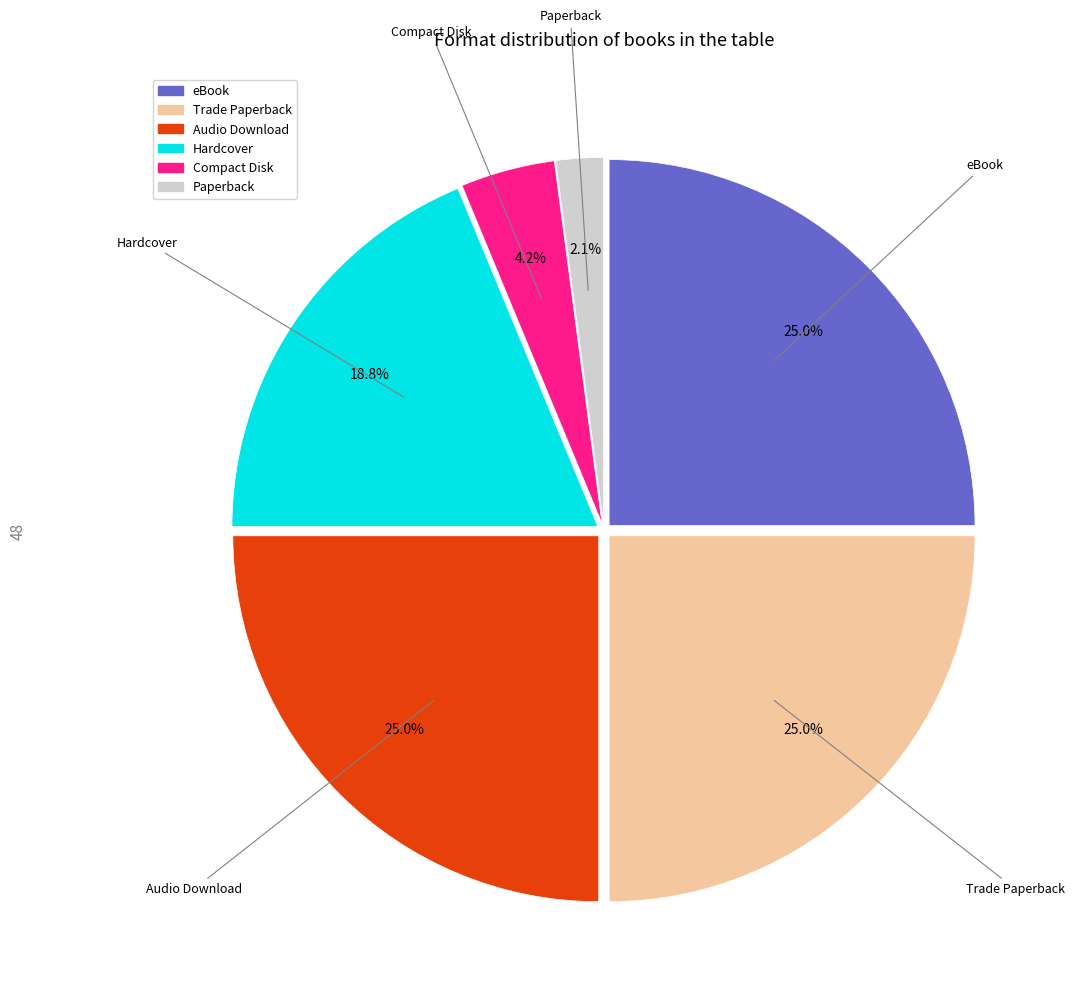

True or false: Audio Download accounts for 25% of the total.

True